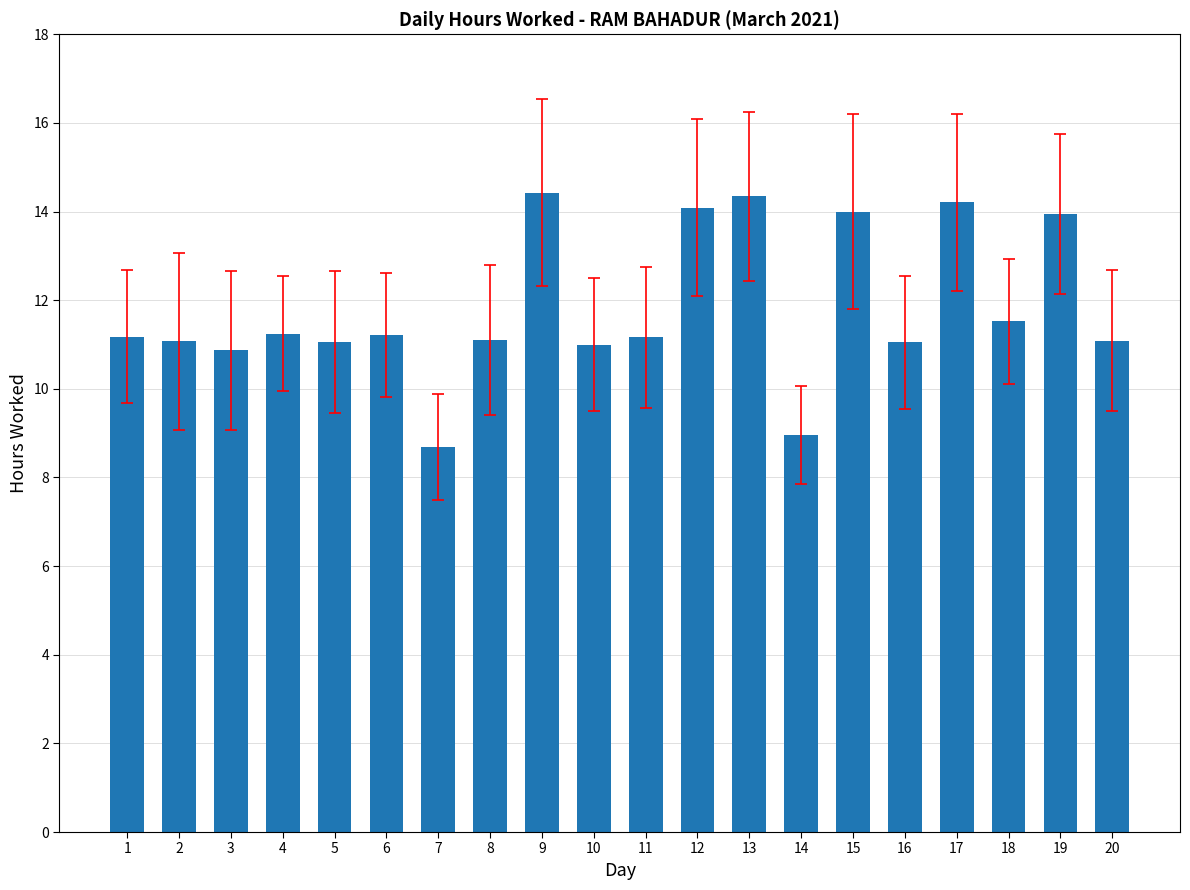

What is the change in value from 7 to 11?

+2.5